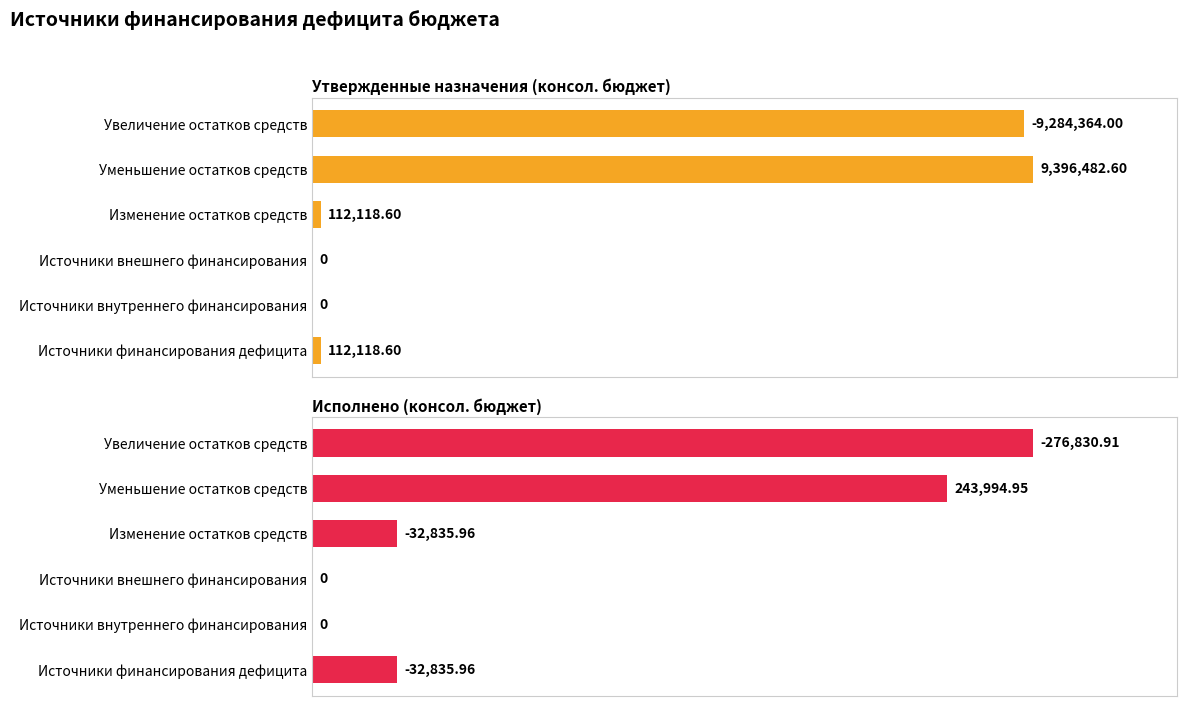

Which series has the largest range (max minus min)?

Утвержденные назначения (консол. бюджет)